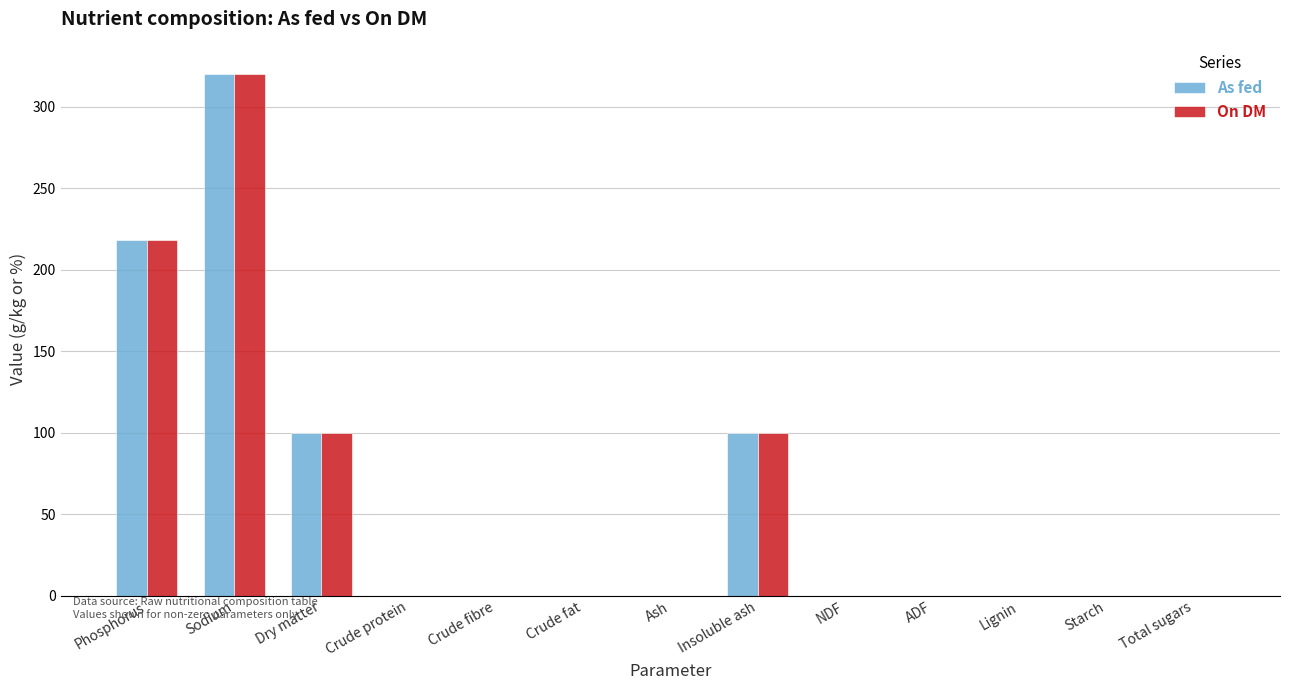

Reading left to right, list all the values displayed in this chart.

As fed: Phosphorus=218.0	Sodium=320.0	Dry matter=99.9	Crude protein=0.0	Crude fibre=0.0	Crude fat=0.0	Ash=0.0	Insoluble ash=99.9	NDF=0.0	ADF=0.0	Lignin=0.0	Starch=0.0	Total sugars=0.0
On DM: Phosphorus=218.0	Sodium=320.0	Dry matter=100.0	Crude protein=0.0	Crude fibre=0.0	Crude fat=0.0	Ash=0.0	Insoluble ash=100.0	NDF=0.0	ADF=0.0	Lignin=0.0	Starch=0.0	Total sugars=0.0